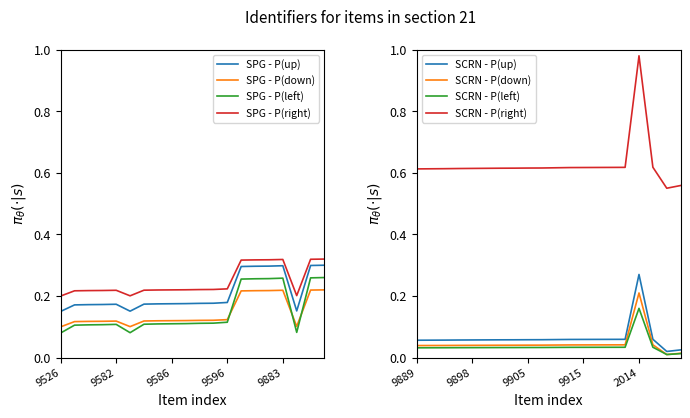

Is it true that SPG - P(right) equals 0.2 at 9526?

True